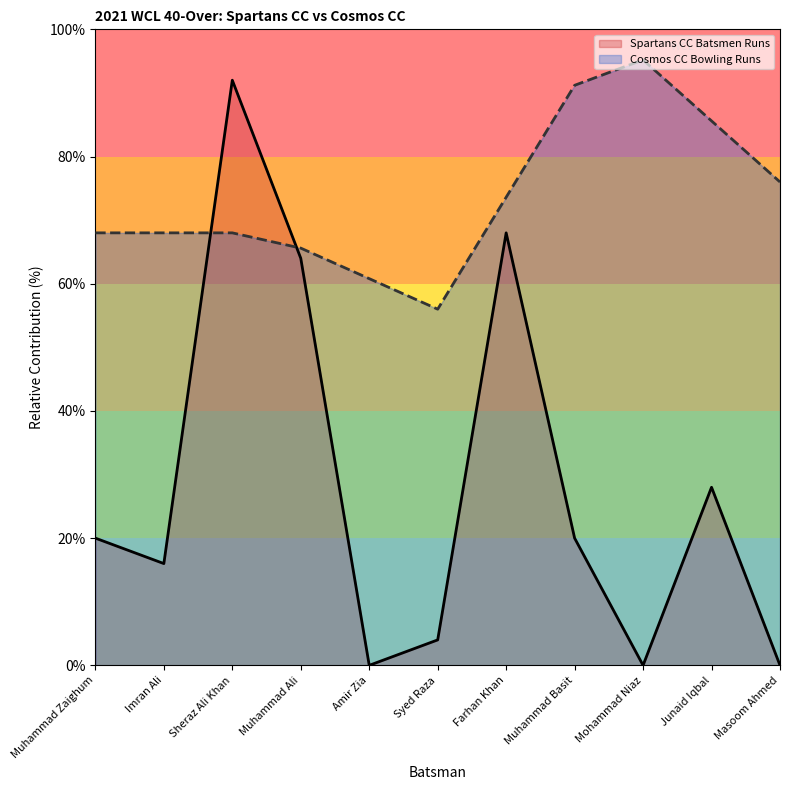

Reading left to right, what are all the values shown in this chart?

Muhammad Zaighum=20.0	Imran Ali=16.0	Sheraz Ali Khan=92.0	Muhammad Ali=64.0	Amir Zia=0.0	Syed Raza=4.0	Farhan Khan=68.0	Muhammad Basit=20.0	Mohammad Niaz=0.0	Junaid Iqbal=28.0	Masoom Ahmed=0.0